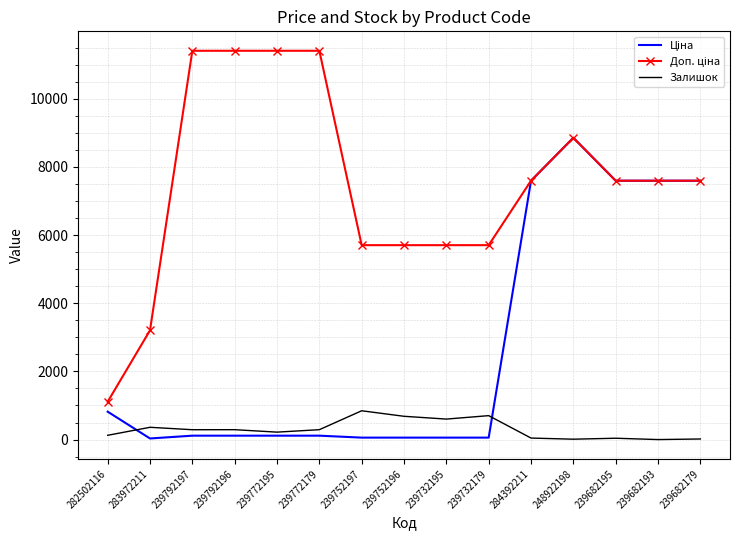

What is the maximum value shown in the chart?

11410.0